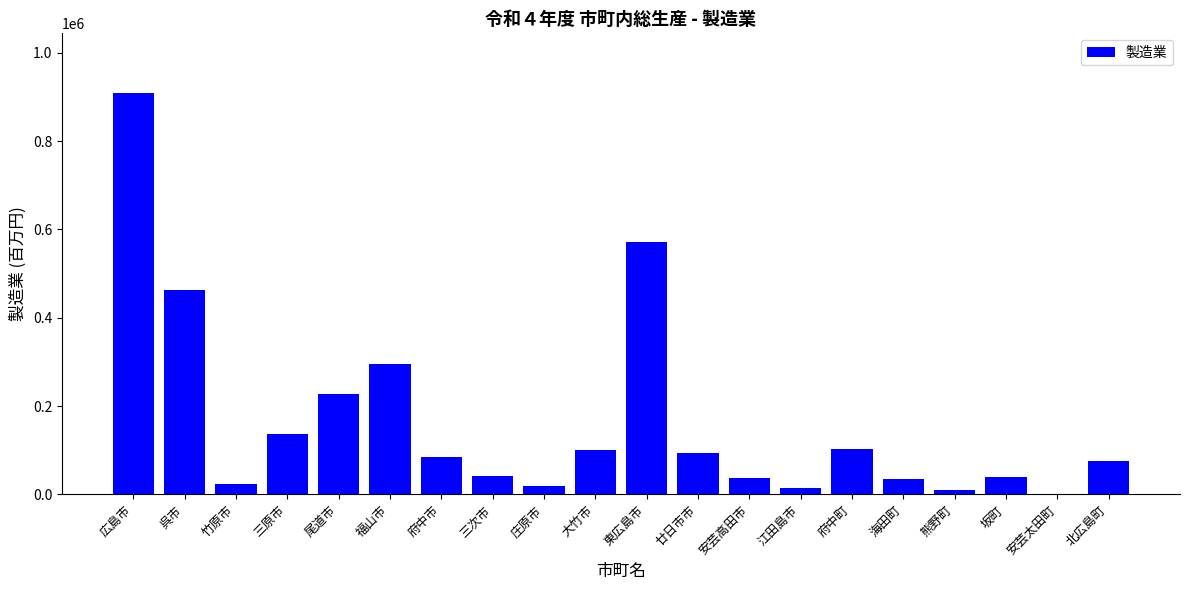

At which label is the value closest to 454390?

呉市